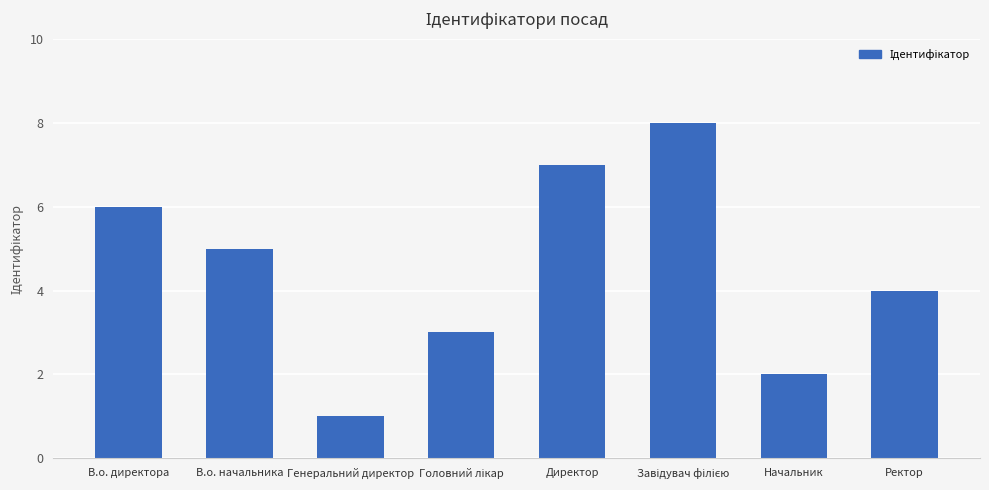

Reading right to left, list all the values displayed in this chart.

4	2	8	7	3	1	5	6